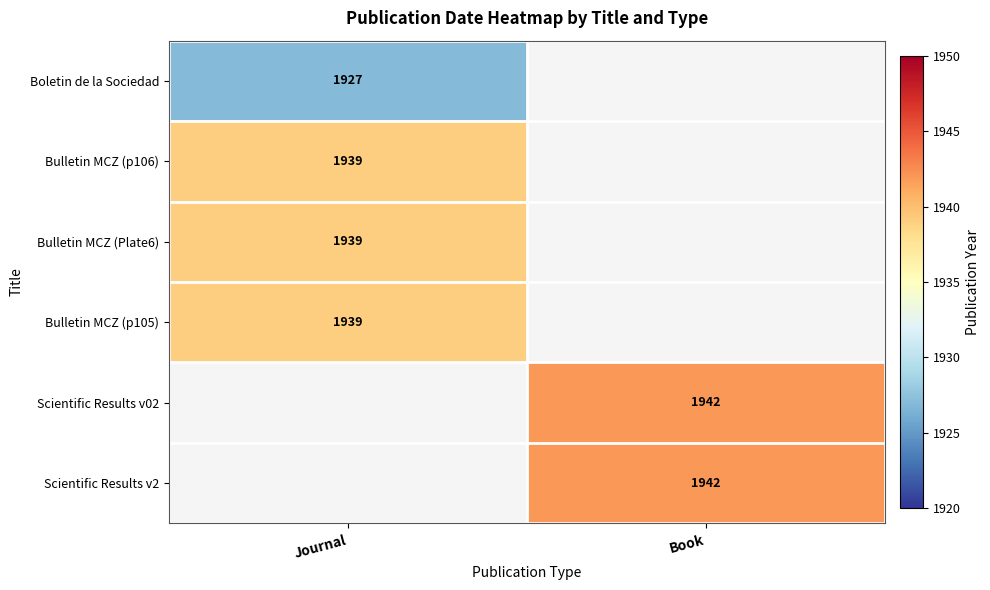

What is the spread (max minus min) of values at Journal?

12.0